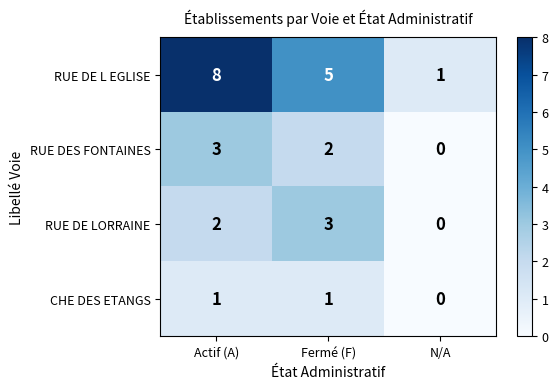

What is the difference between the maximum and minimum values in the RUE DE LORRAINE series?

3